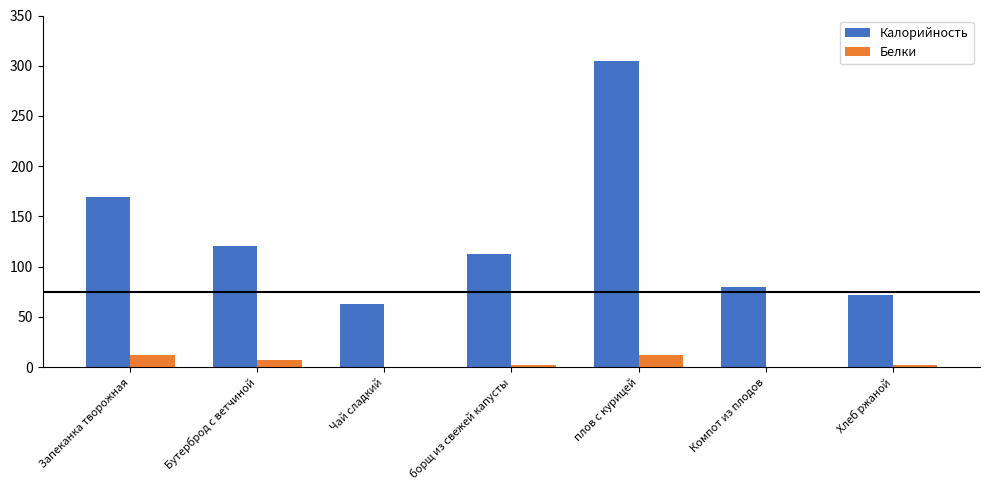

Which series has the largest total across all categories?

Калорийность